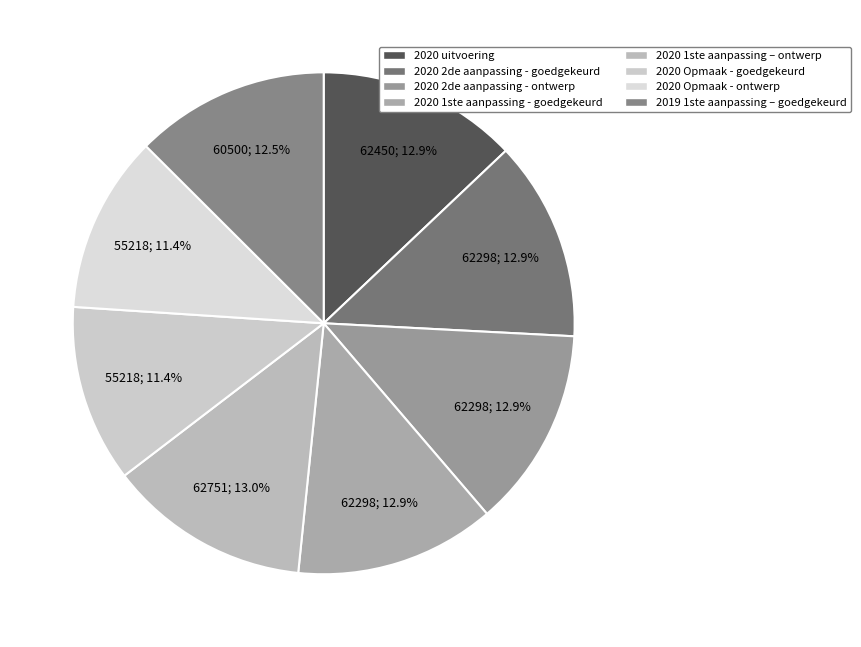

What percentage is the 2020 Opmaak - goedgekeurd slice, to the nearest percent?

11%